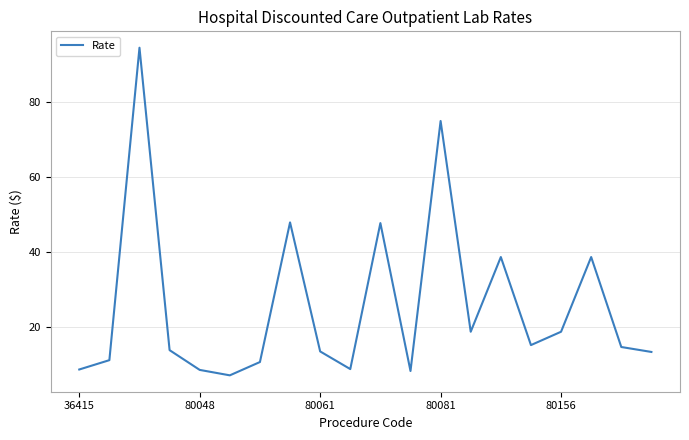

What is the smallest value displayed?

7.0